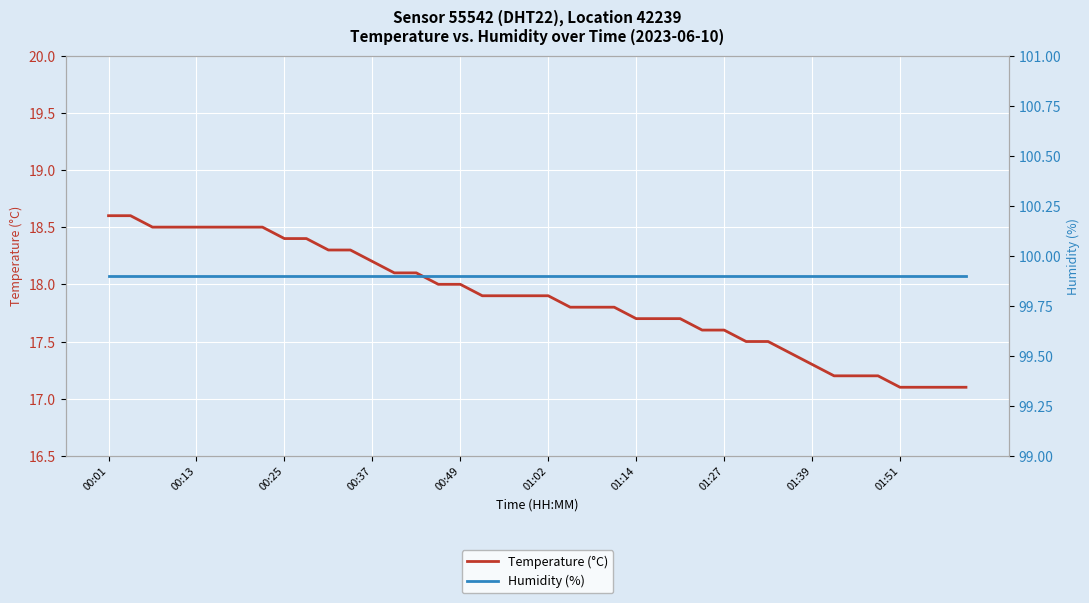

Which series has the largest range (max minus min)?

Temperature (°C)